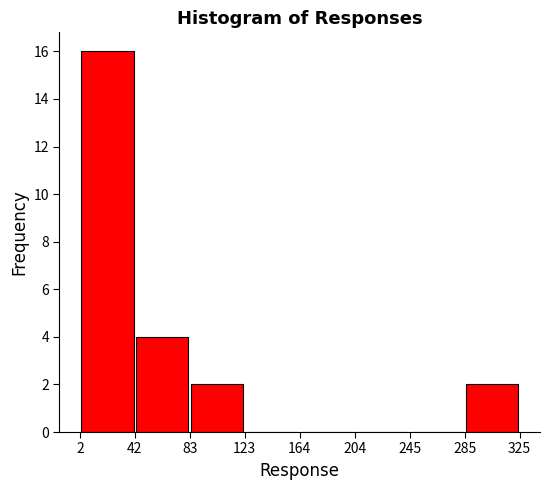

Reading left to right, transcribe this chart: for each bar, give the range it covers on the x-axis and its height. The values are not printed on the chart, so give them approximately, as read against the axis.

2 to 42: 16
42 to 83: 4
83 to 123: 2
123 to 164: 0
164 to 204: 0
204 to 245: 0
245 to 285: 0
285 to 325: 2